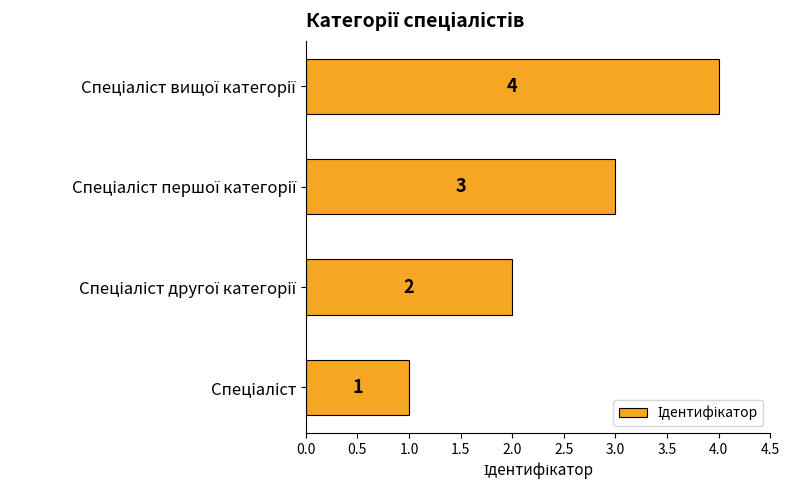

How many bars are there in total?

4